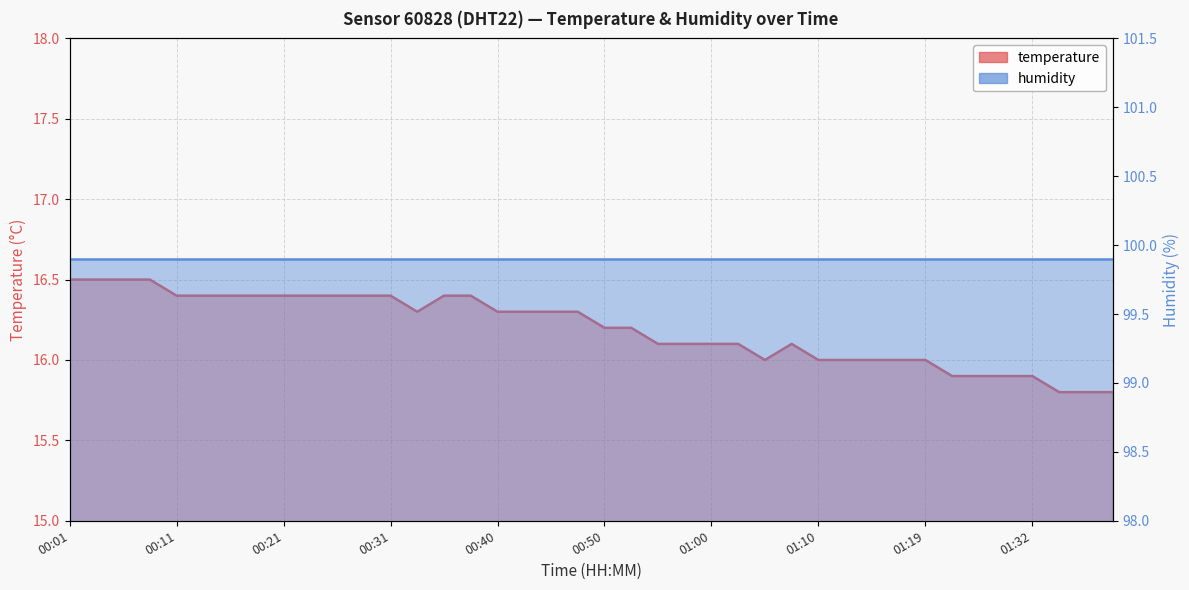

Reading right to left, list all the values displayed in this chart.

15.8	15.8	15.8	15.9	15.9	15.9	15.9	16.0	16.0	16.0	16.0	16.0	16.1	16.0	16.1	16.1	16.1	16.1	16.2	16.2	16.3	16.3	16.3	16.3	16.4	16.4	16.3	16.4	16.4	16.4	16.4	16.4	16.4	16.4	16.4	16.4	16.5	16.5	16.5	16.5